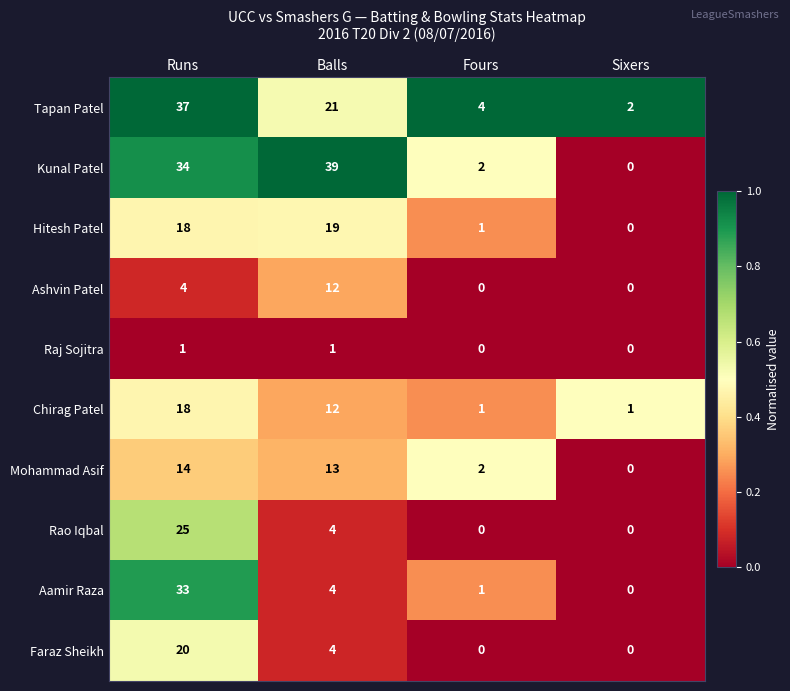

What is the difference between the highest and lowest values at Balls?

38